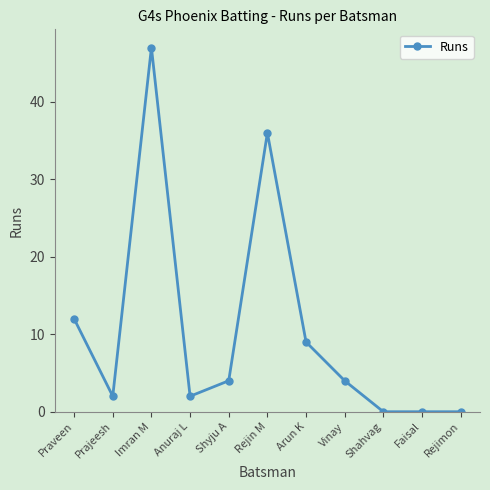

What is the difference between the maximum and minimum values?

47